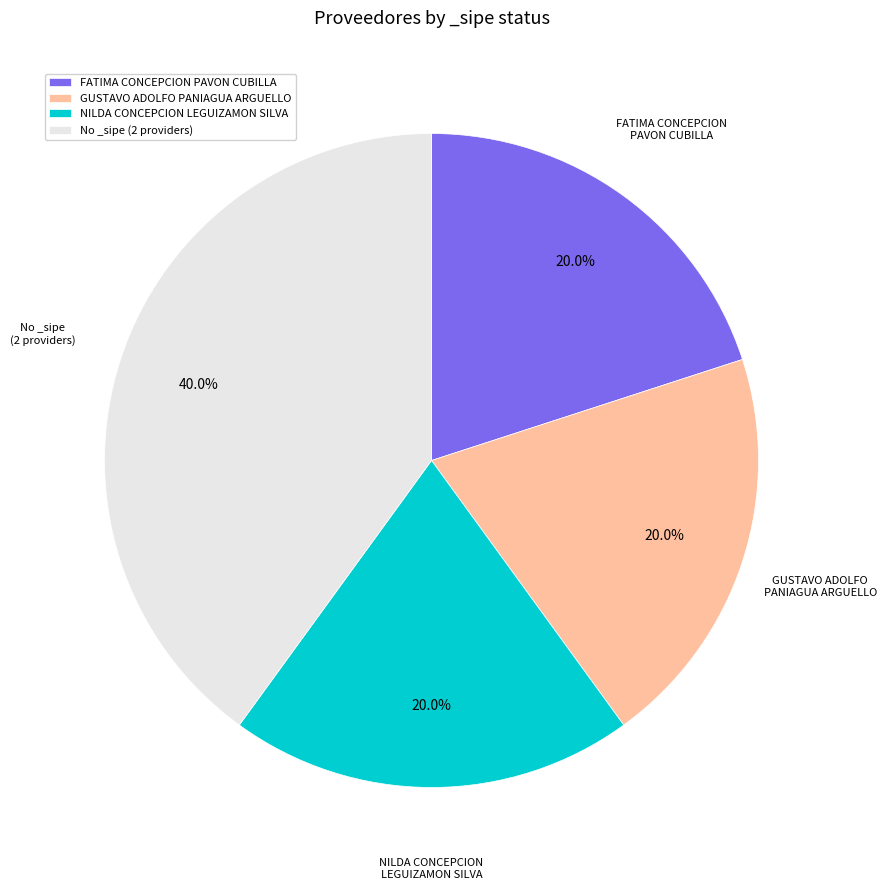

What is the total percentage of NILDA CONCEPCION LEGUIZAMON SILVA and FATIMA CONCEPCION PAVON CUBILLA?

40.0%